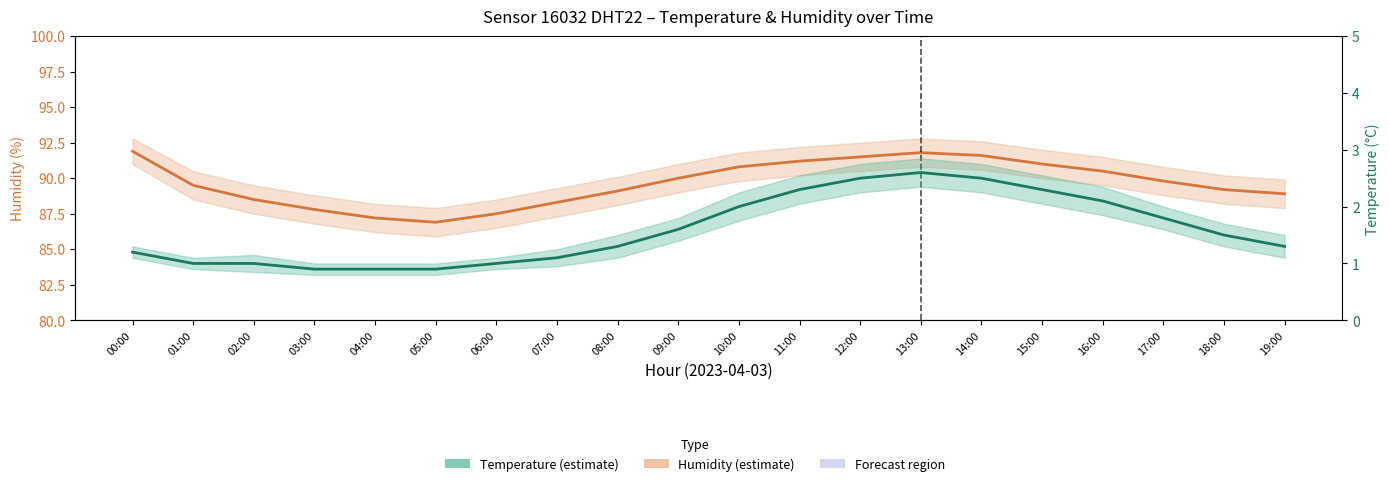

Reading left to right, what are all the values shown in this chart?

humidity: 91.9	89.5	88.5	87.8	87.2	86.9	87.5	88.3	89.1	90.0	90.8	91.2	91.5	91.8	91.6	91.0	90.5	89.8	89.2	88.9
temperature: 1.2	1.0	1.0	0.9	0.9	0.9	1.0	1.1	1.3	1.6	2.0	2.3	2.5	2.6	2.5	2.3	2.1	1.8	1.5	1.3